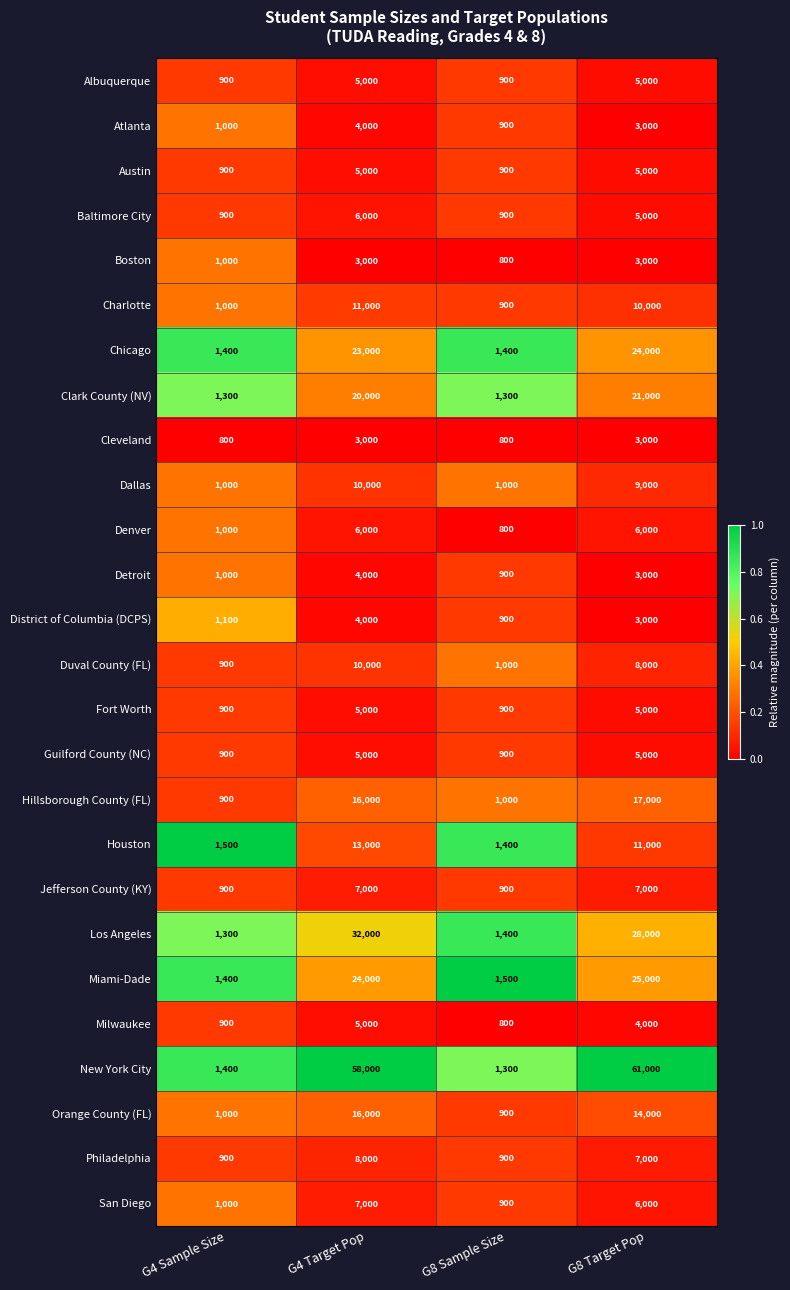

Where is Baltimore City nearest to the value 3450?

G8 Target Pop